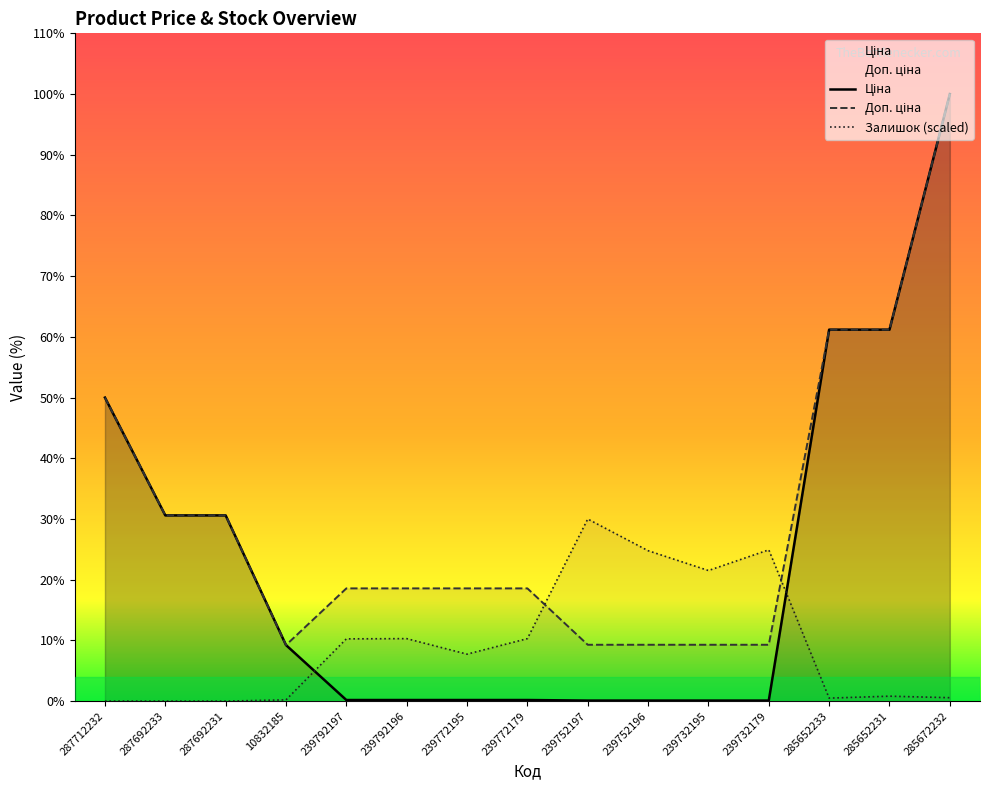

What is the highest value of the Залишок series?

18061.7